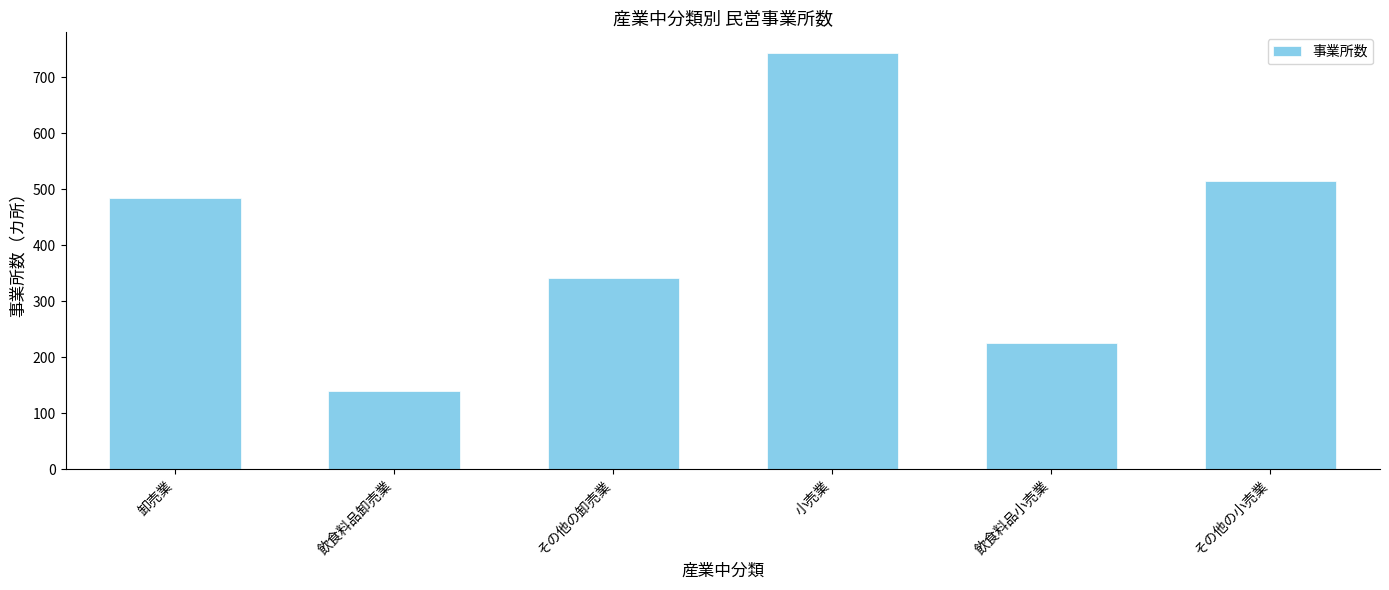

Reading left to right, extract all data points from this chart.

卸売業=485	飲食料品卸売業=139	その他の卸売業=342	小売業=743	飲食料品小売業=225	その他の小売業=515